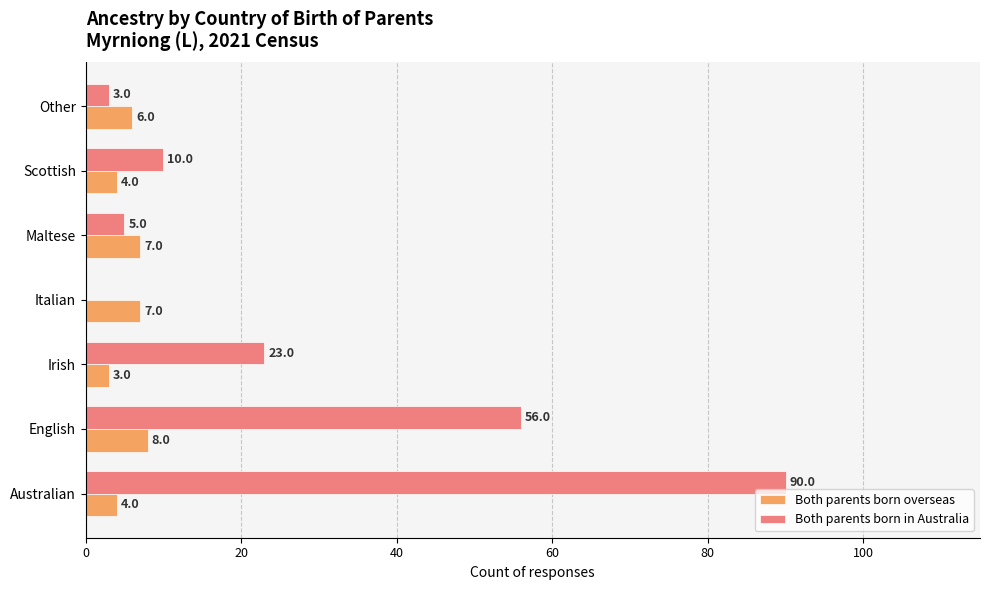

At which category is the sum across all series the highest?

Australian